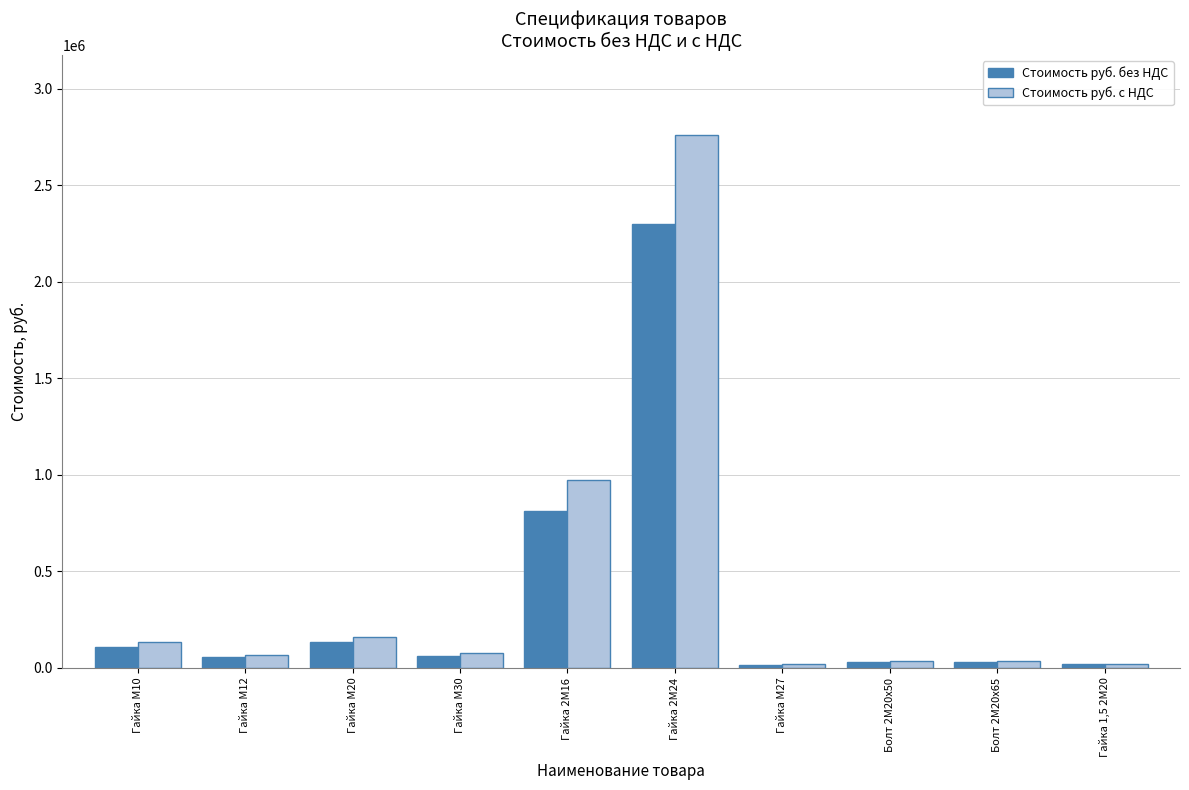

What is the difference between the Стоимость руб. без НДС values at Гайка М27 and Гайка М12?

39675.0